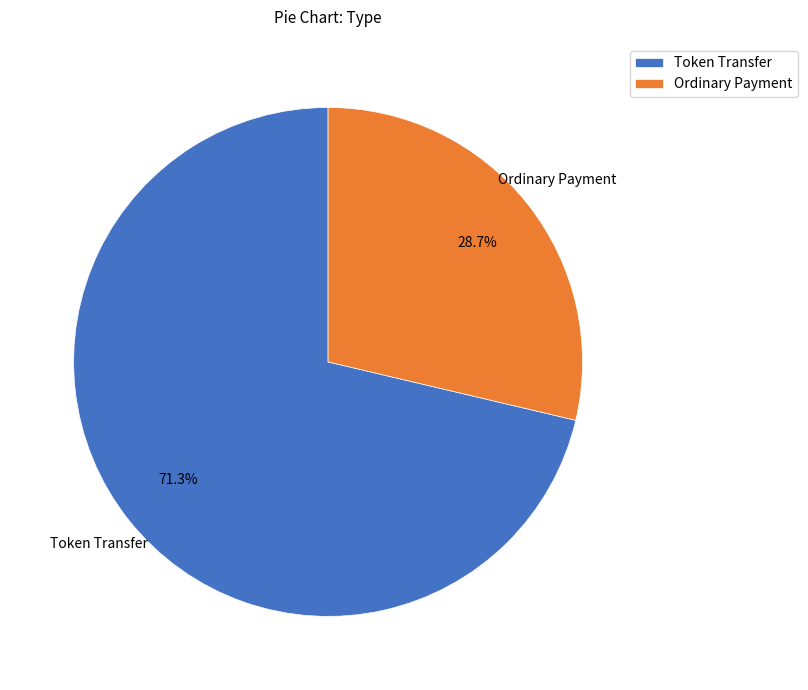

What is the ratio of the value at Token Transfer to the value at Ordinary Payment?

2.5